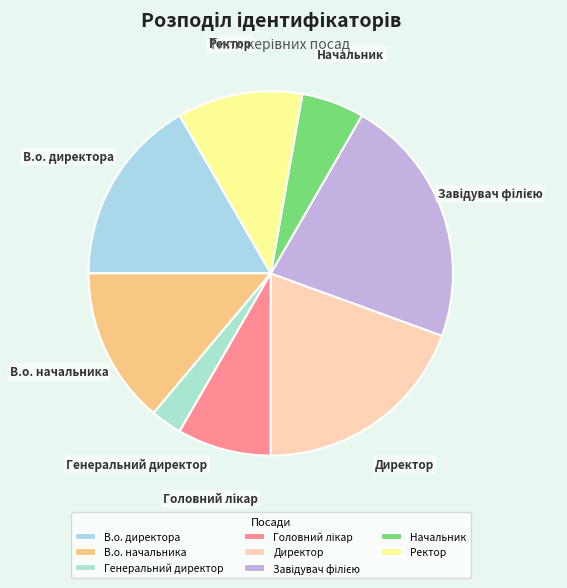

What is the smallest slice in the pie chart?

Генеральний директор